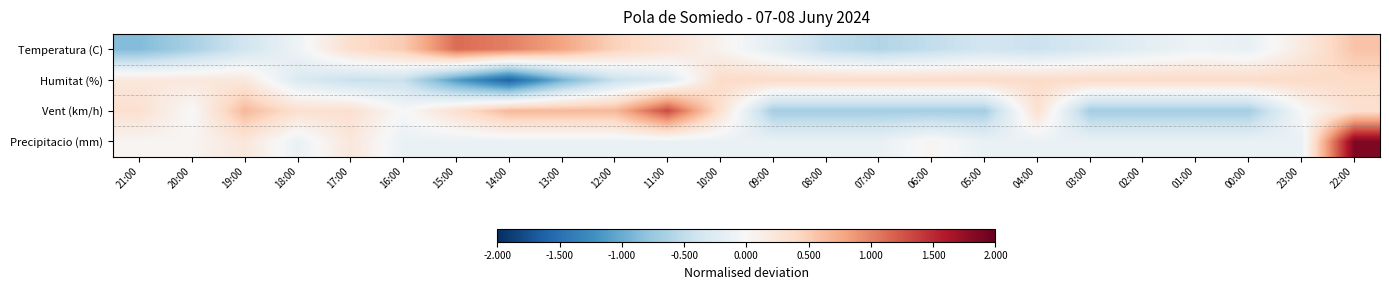

What is the total value across all series at 14:00?

-0.1